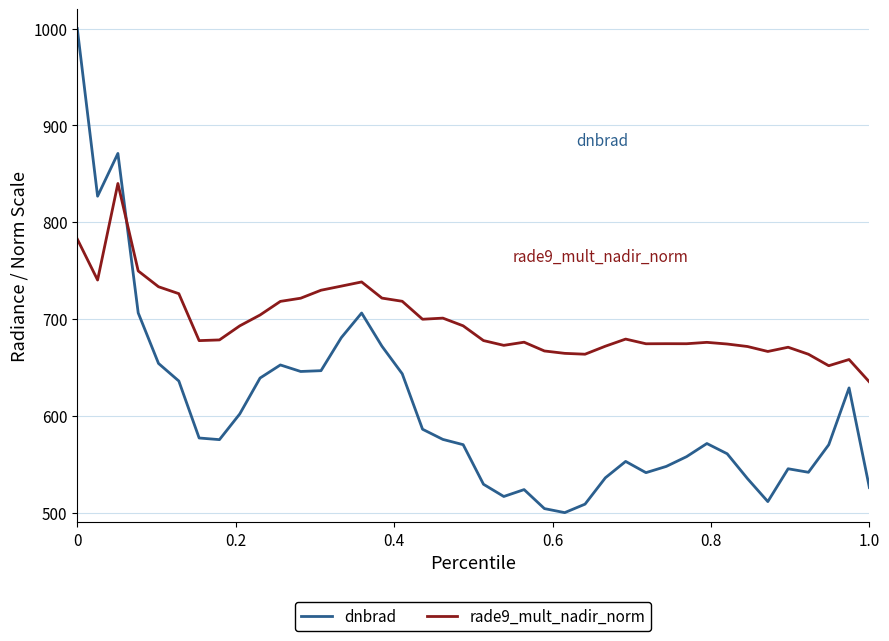

What is the difference between the maximum and second lowest values in the dnbrad series?

495.8